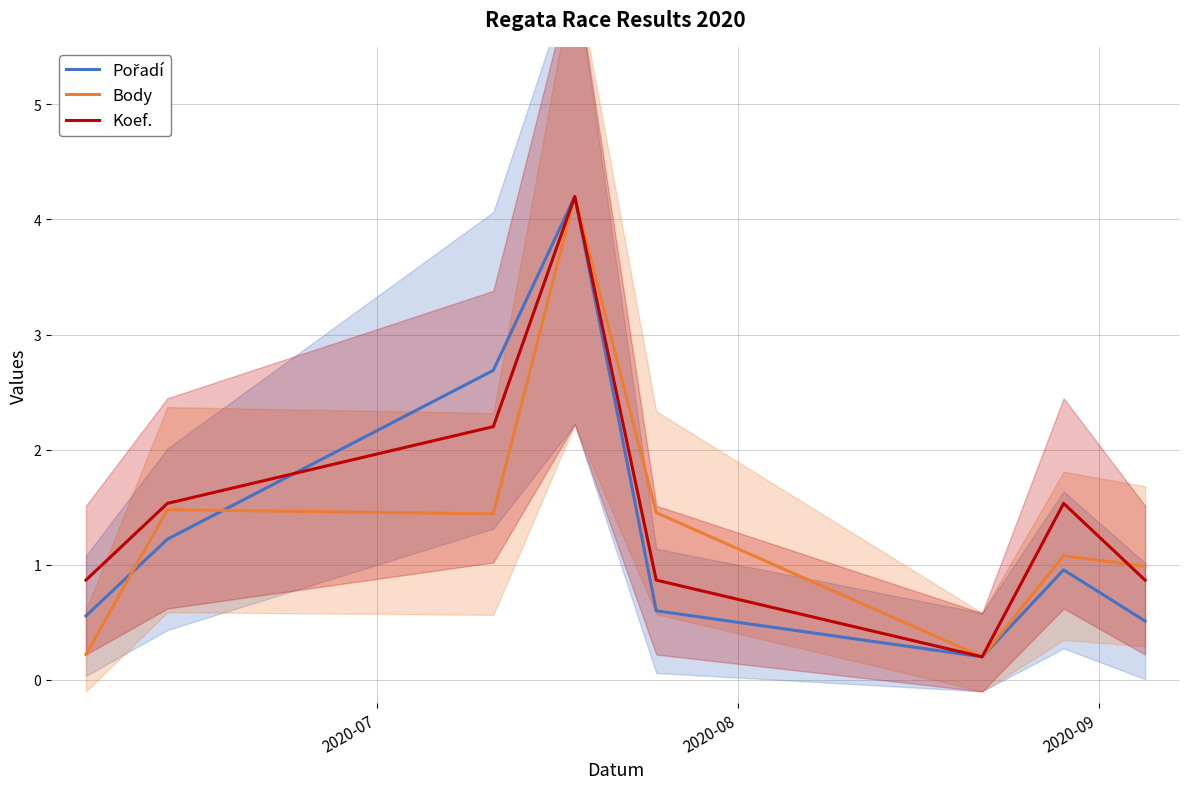

What is the maximum value for Body?

4.2